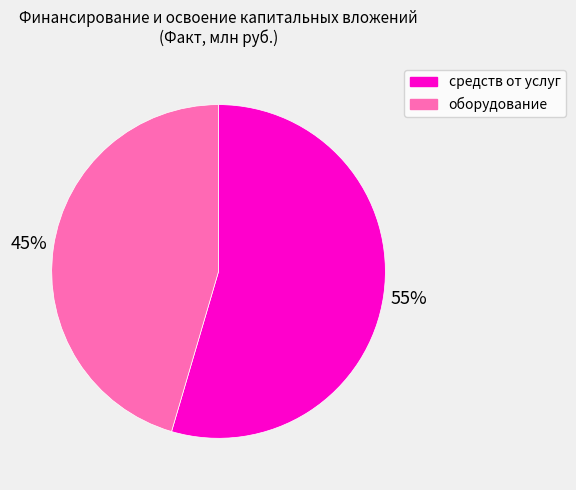

Does any single category account for the majority?

Yes